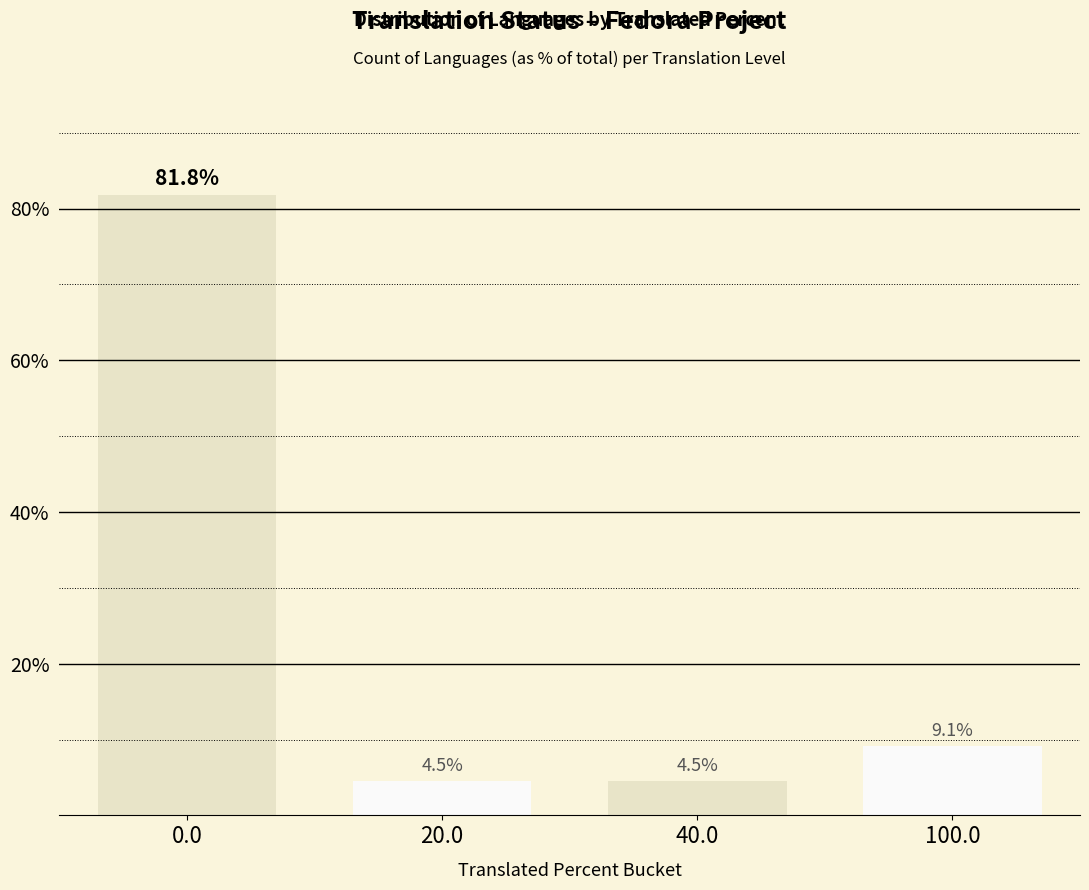

What is the change in value from 0.0 to 40.0?

-77.3